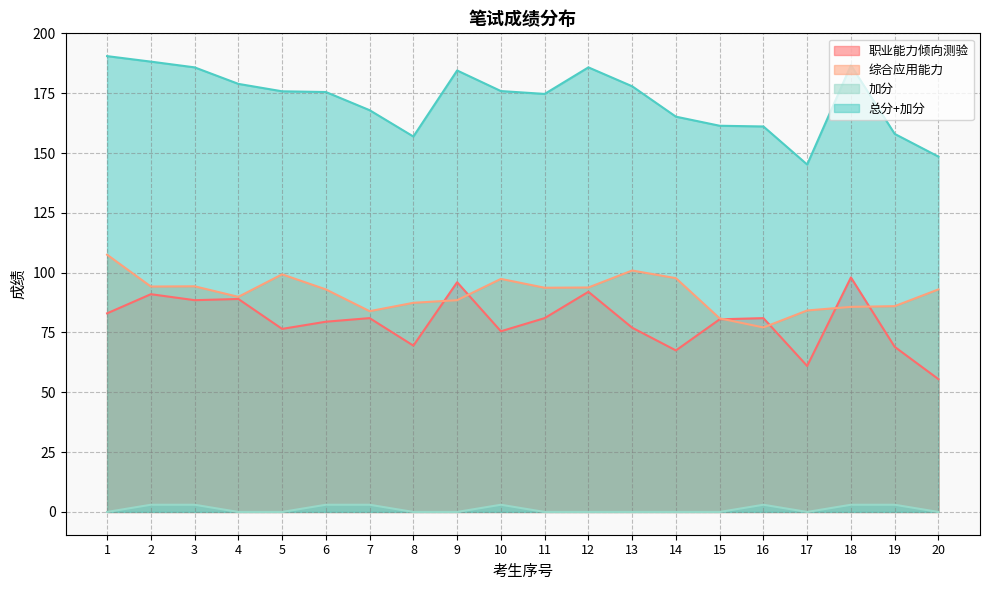

True or false: 职业能力倾向测验 and 加分 cross at least once.

False